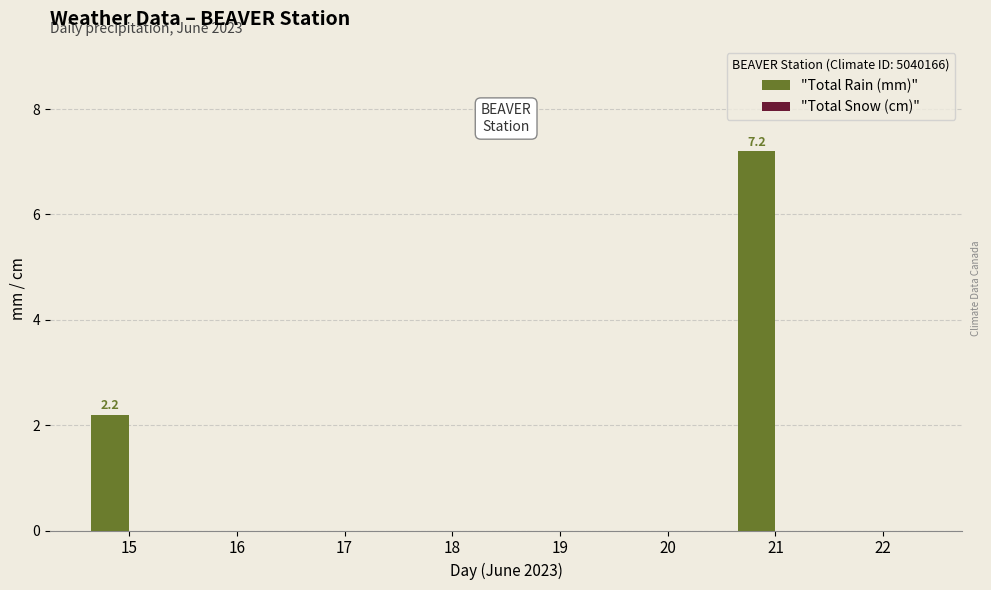

Between 21 and 15, which is larger?

21